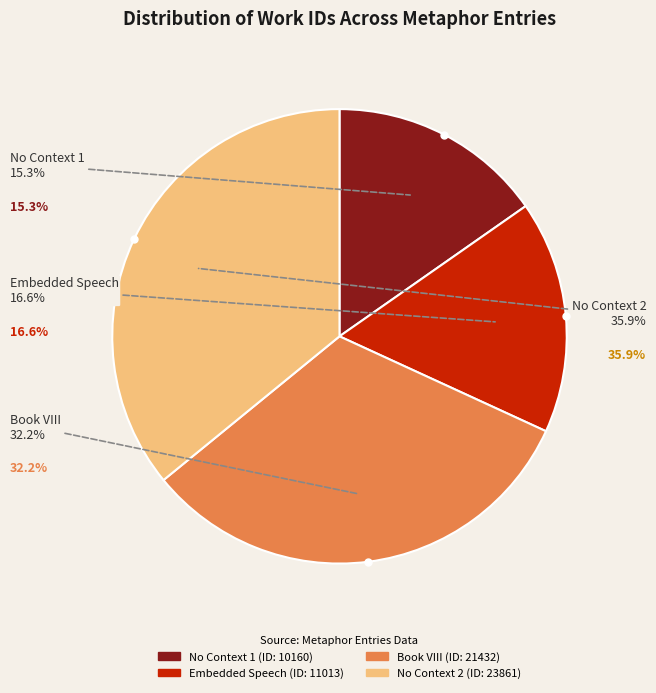

To the nearest percent, what is the difference between the largest and smallest slice percentages?

21%